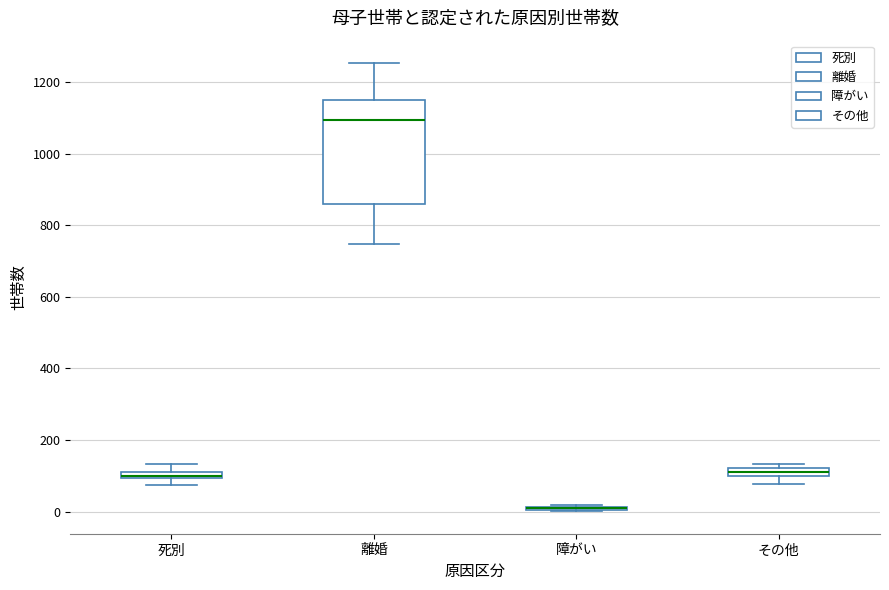

Which box is the tallest, from its lower edge to its upper edge?

離婚